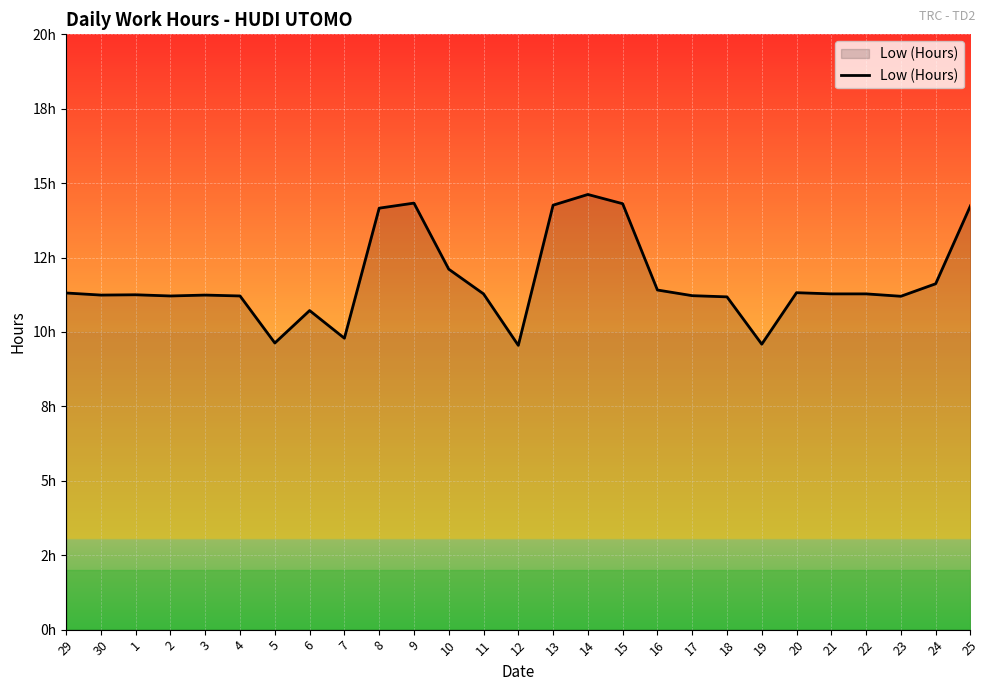

What is the difference between the maximum and second lowest values?

5.0